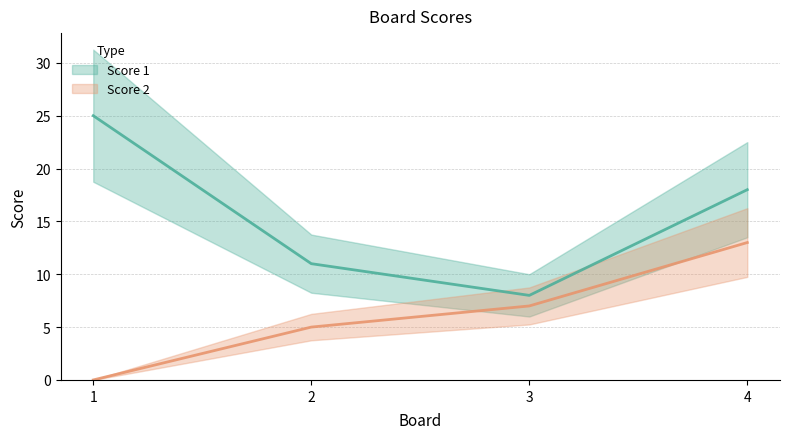

What is the average value of the Score 1 series?

16